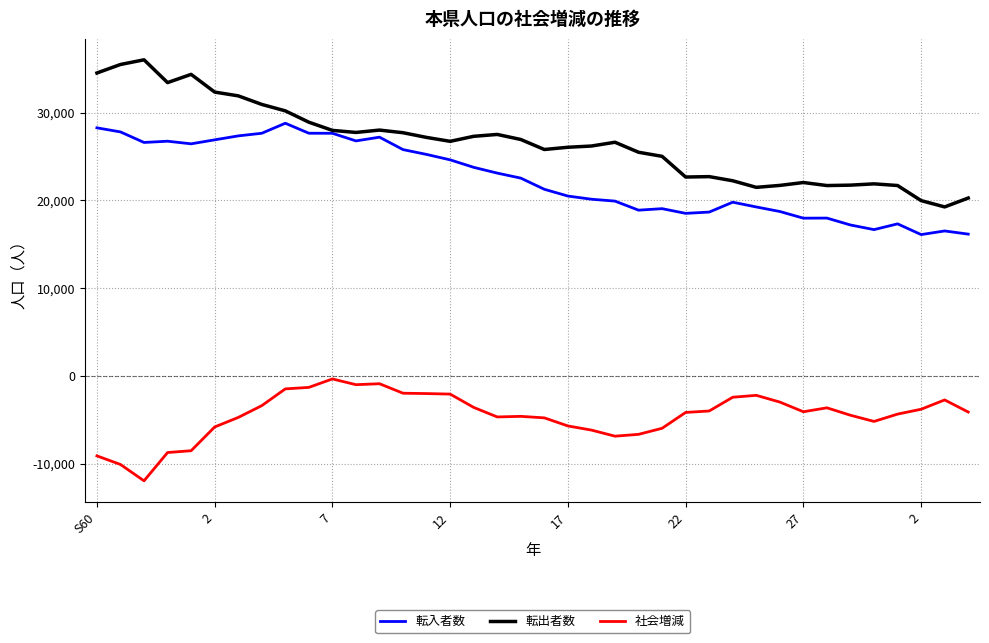

Which series has the largest range (max minus min)?

転出者数